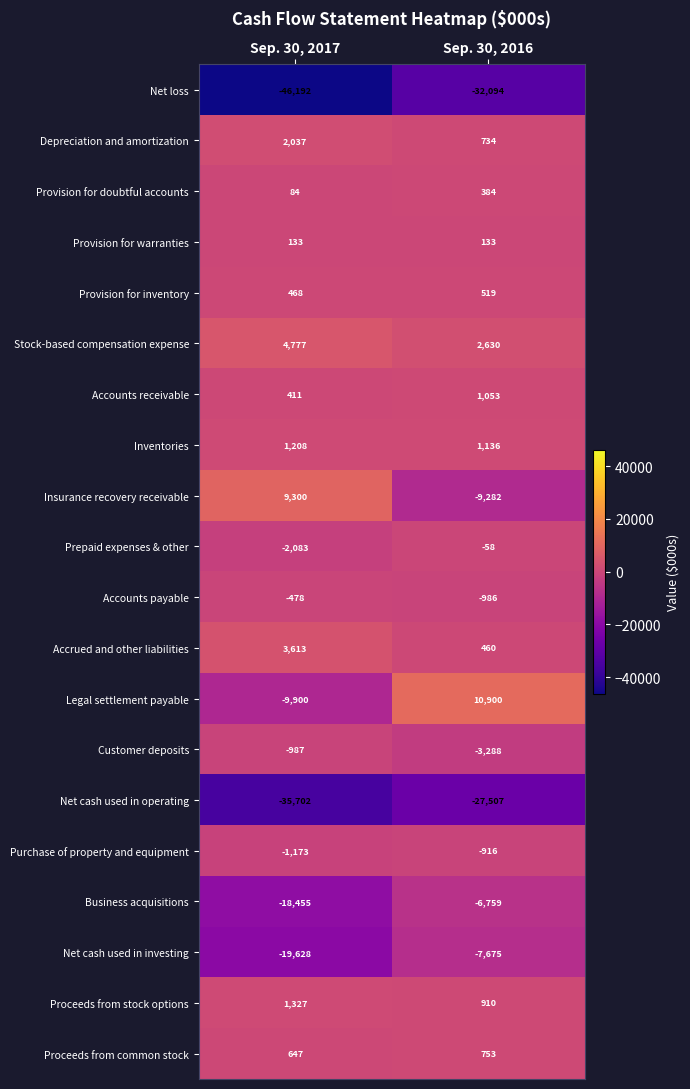

True or false: Insurance recovery receivable has a value of 16104 at Sep. 30, 2017.

False